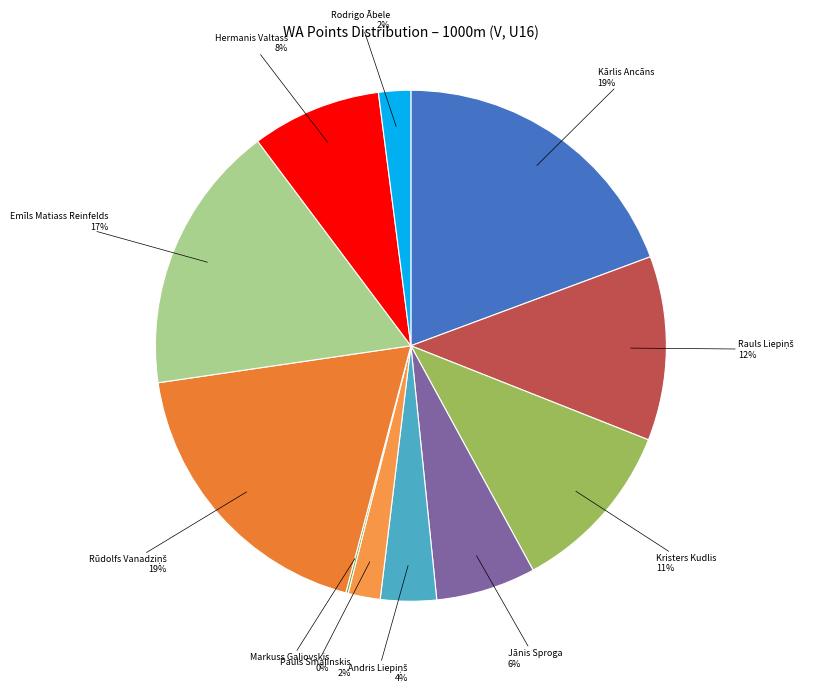

Does Emīls Matiass Reinfelds account for over 50% of the chart?

No